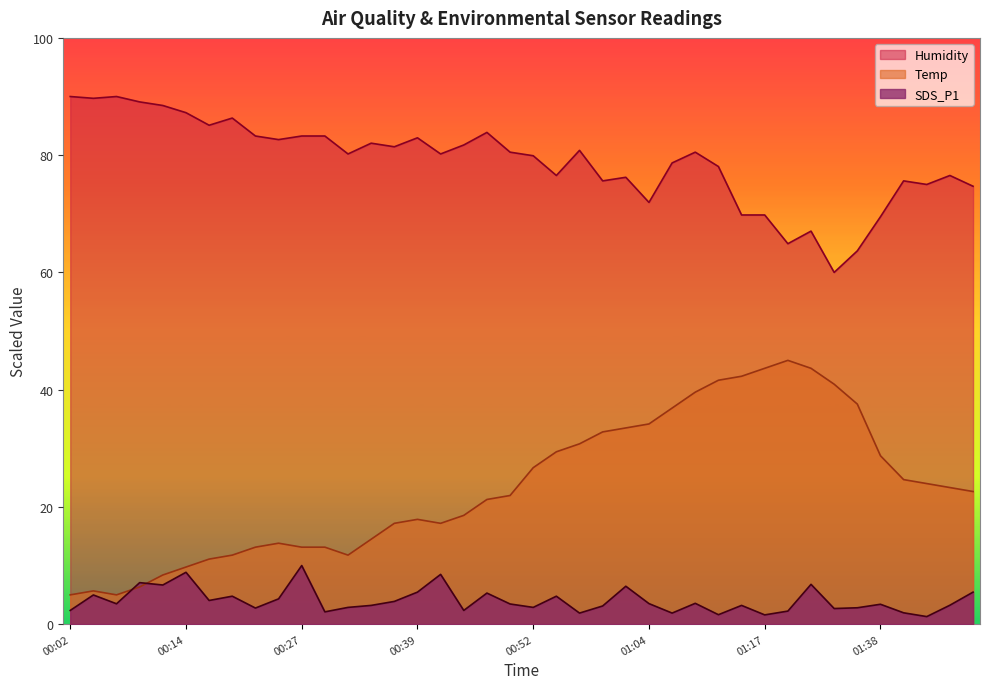

True or false: Humidity and Temp cross at least once.

False